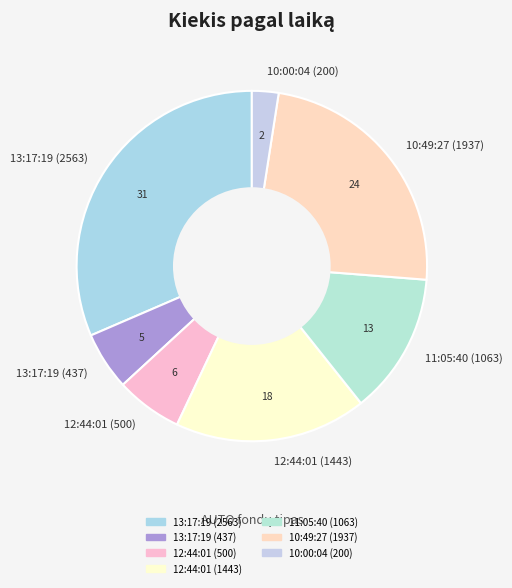

The 13:17:19 (2563) slice represents 39% of the pie. True or false?

False